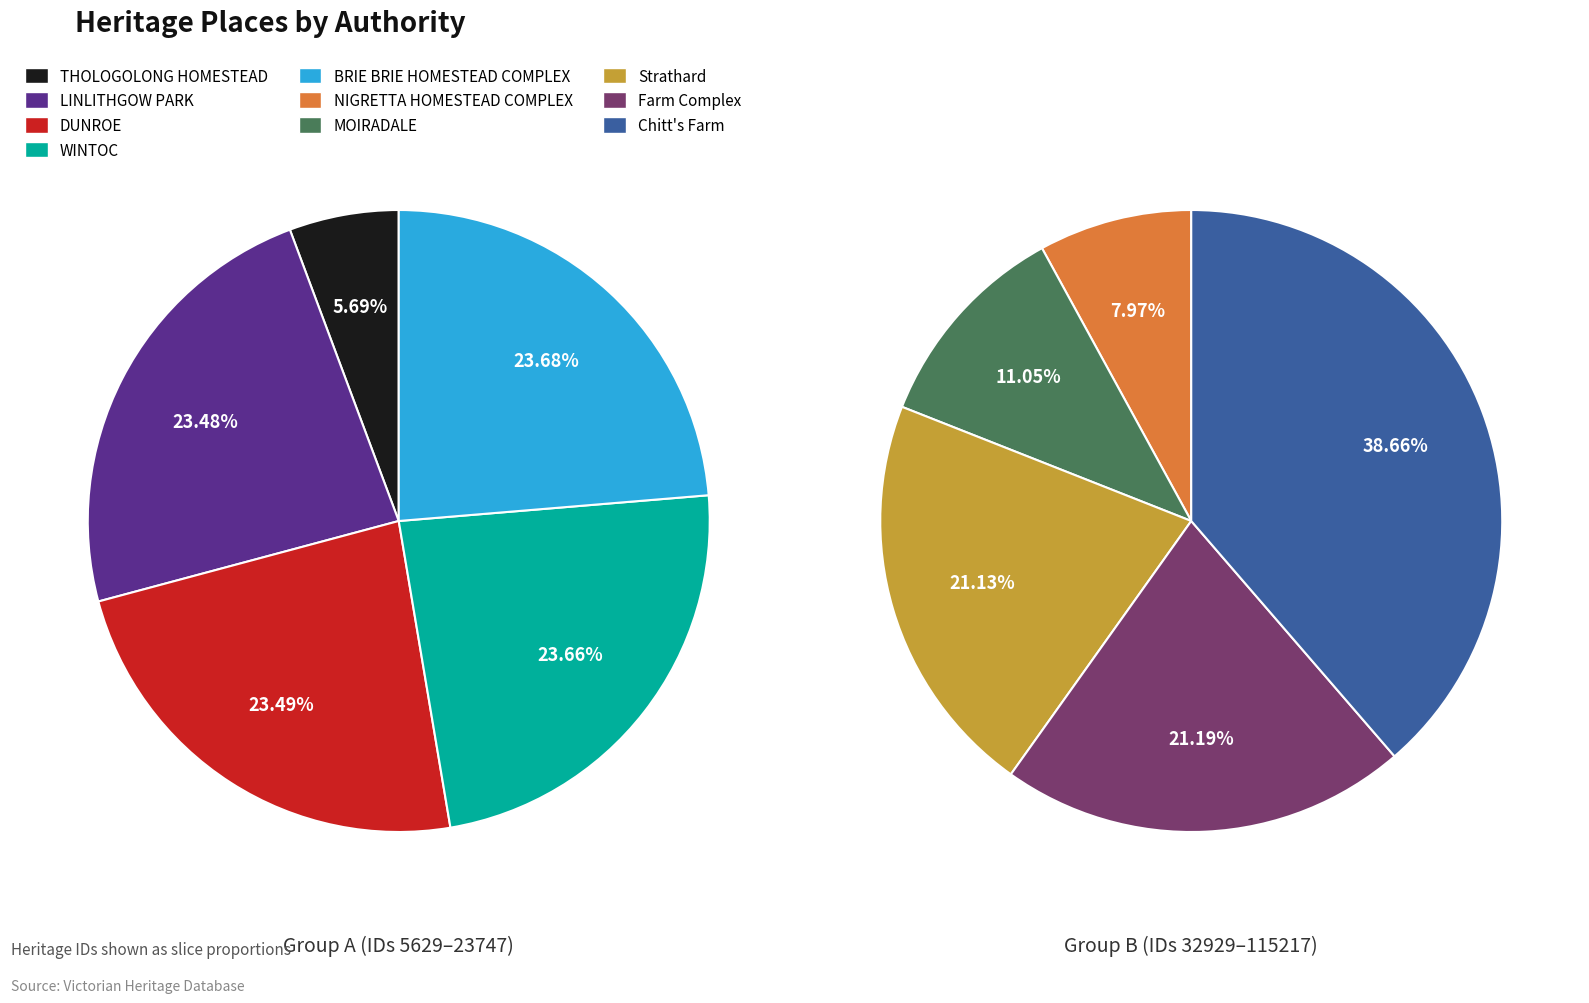

Do DUNROE and NIGRETTA HOMESTEAD COMPLEX together represent more than half of the pie?

No